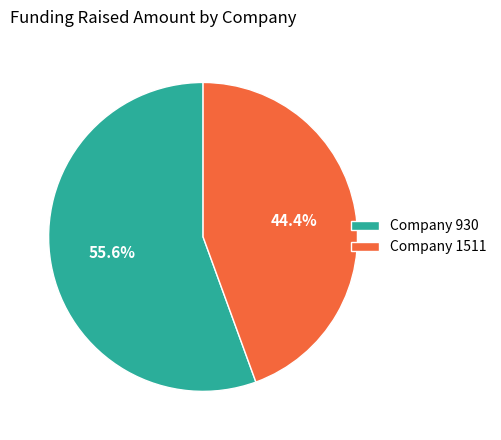

What is the majority slice?

Company 930